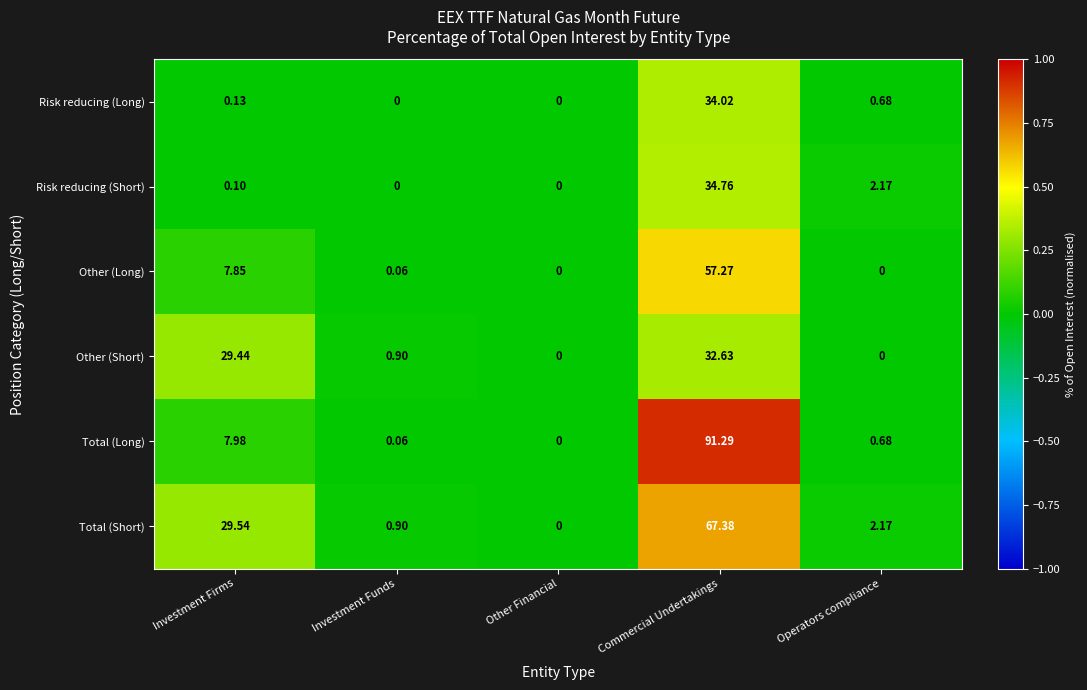

Which series has the largest total across all categories?

Total (Long)